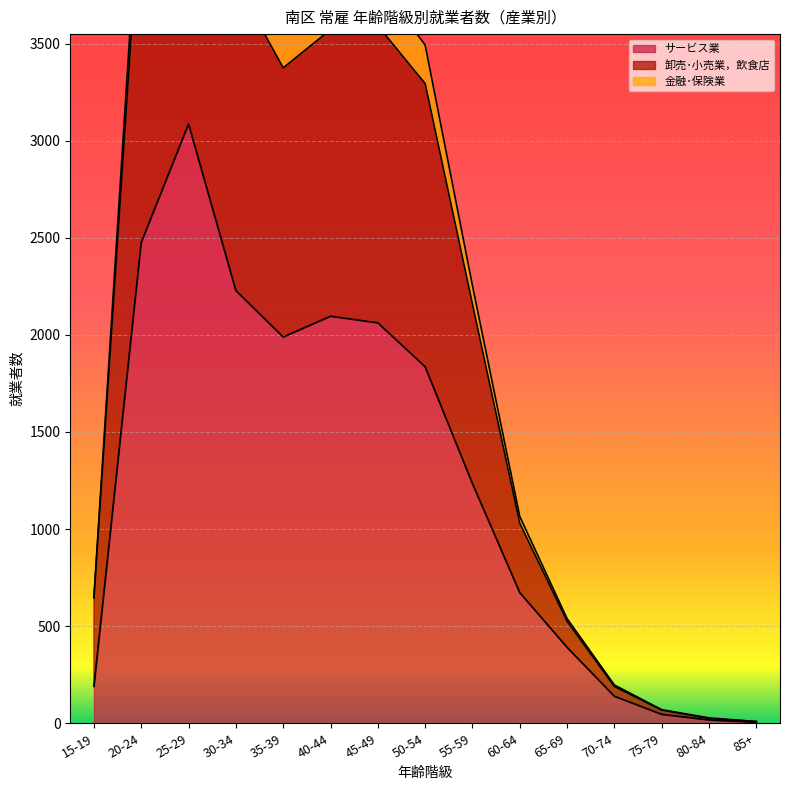

What is the greatest value displayed?

5233